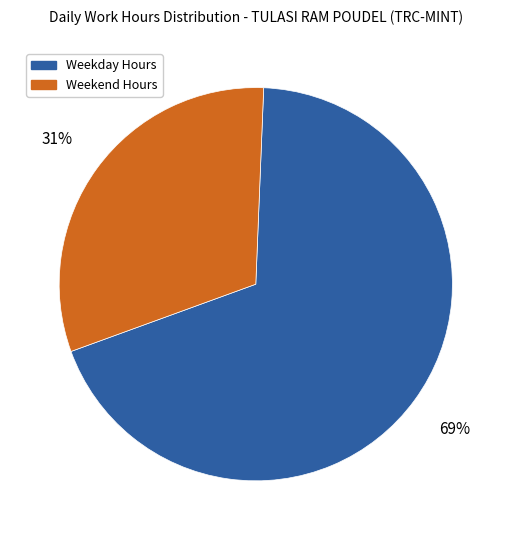

Is there any slice that represents more than half of the pie?

Yes